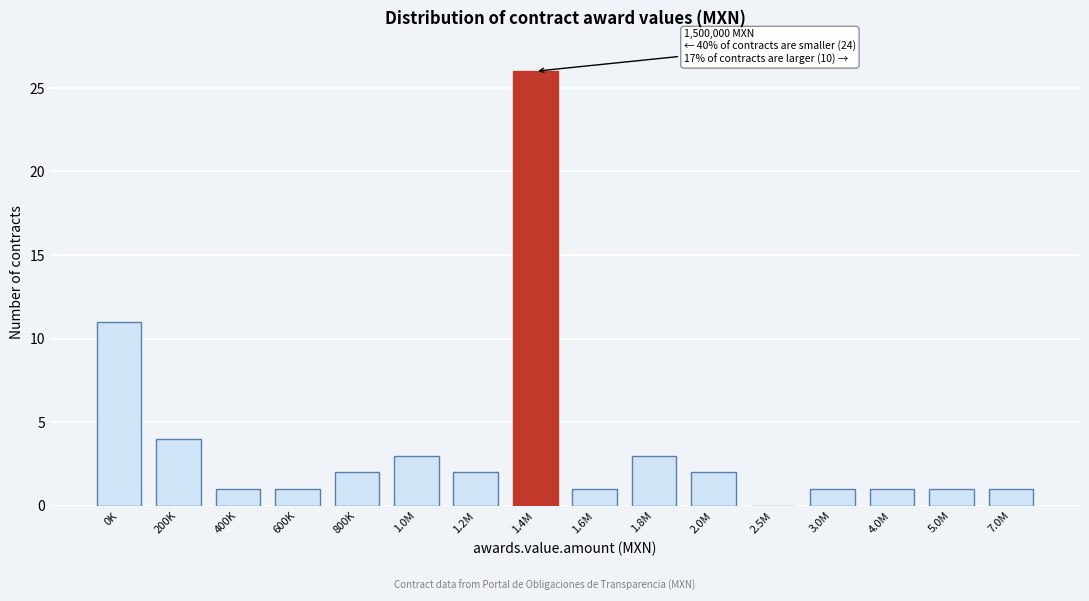

Reading left to right, what are all the values shown in this chart?

0K=11	200K=4	400K=1	600K=1	800K=2	1.0M=3	1.2M=2	1.4M=26	1.6M=1	1.8M=3	2.0M=2	2.5M=0	3.0M=1	4.0M=1	5.0M=1	7.0M=1